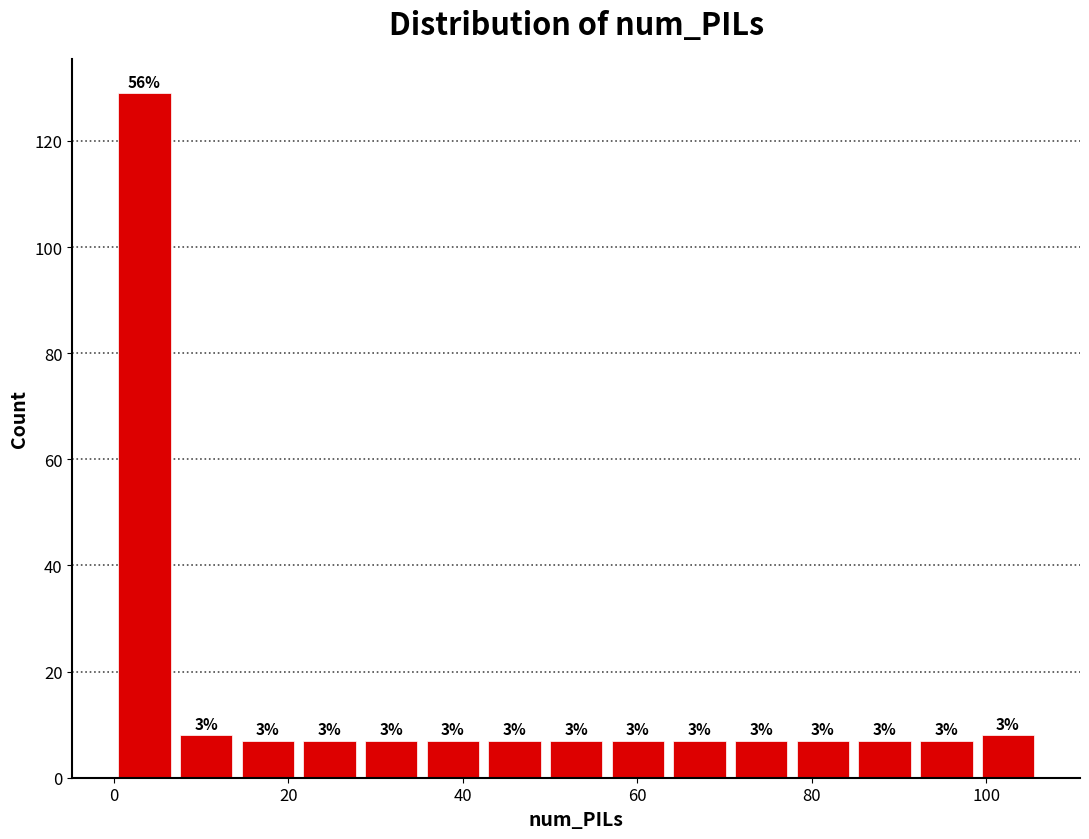

Read against the x-axis, roughly where is the centre of the tallest bar?

4